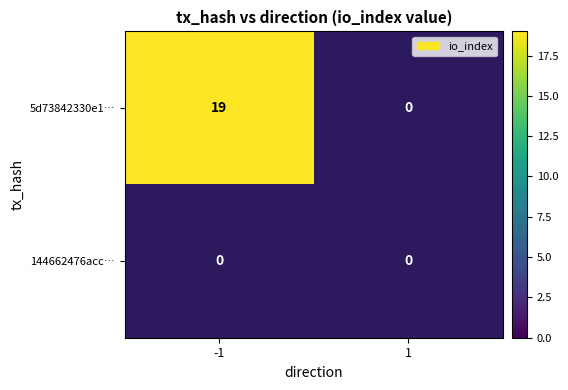

At -1, list the series in order from largest to smallest.

5d73842330e1…, 144662476acc…